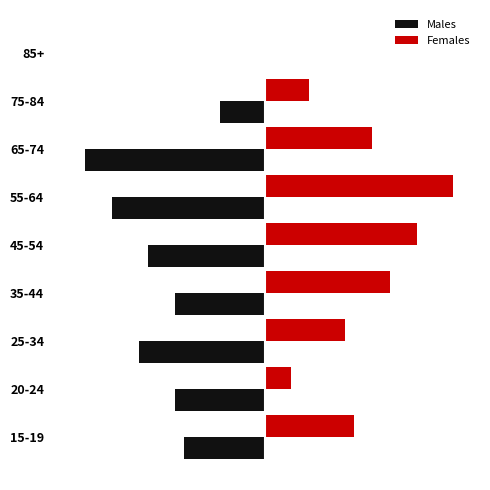

What are all the series names shown in the legend?

Males, Females